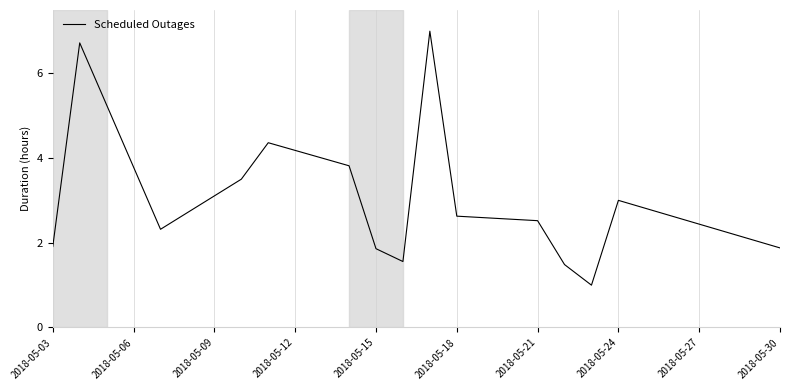

What is the difference between the maximum and minimum values?

6.0